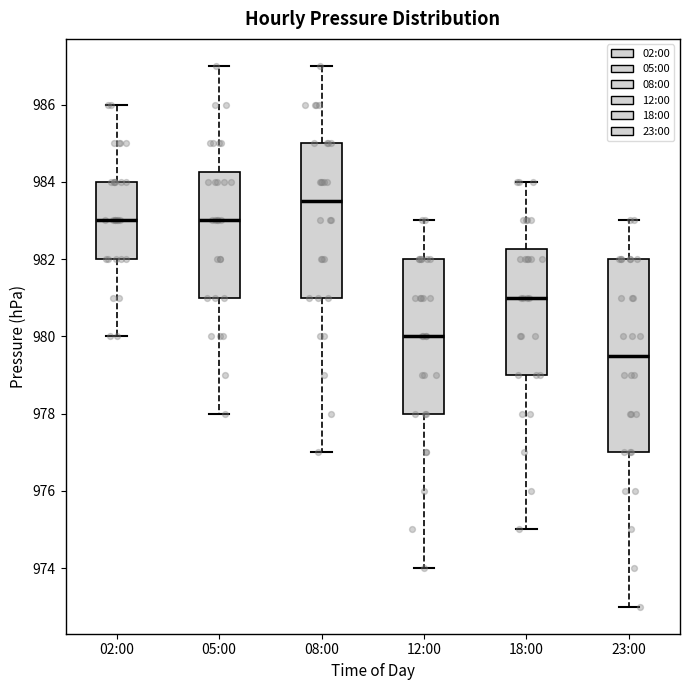

Which box has the highest median line?

08:00